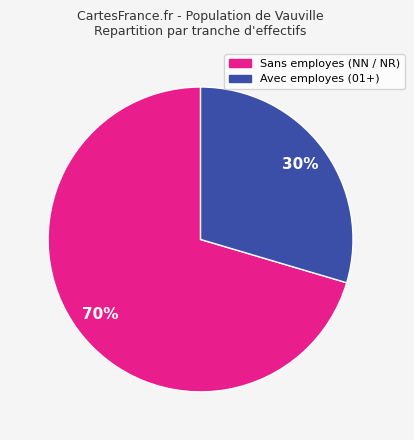

To the nearest percent, what is the average slice percentage?

50%